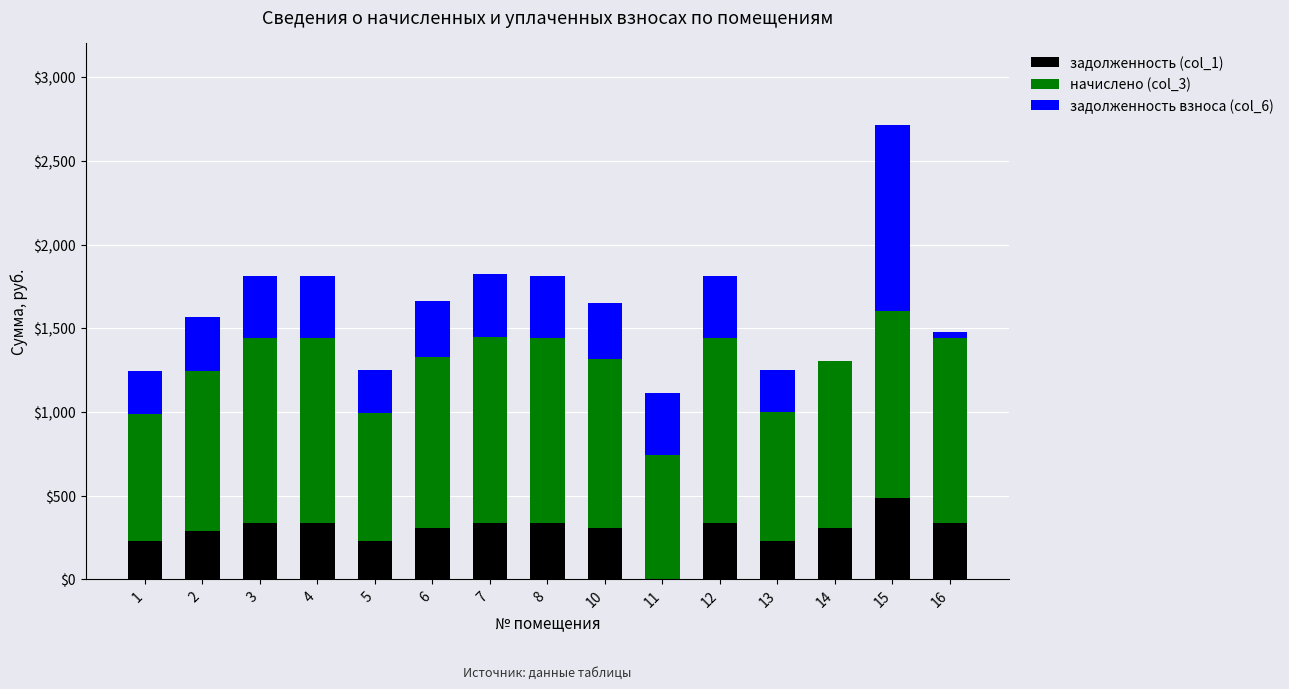

What is the sum of the задолженность (col_1) values at 7 and 10?

641.6